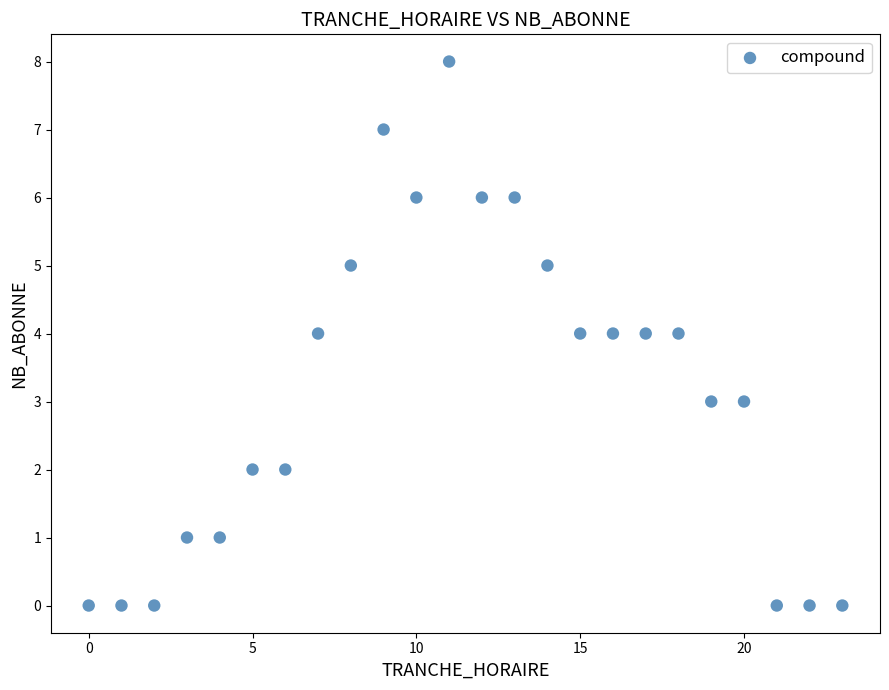

What is the range of Y values (max minus min)?

8